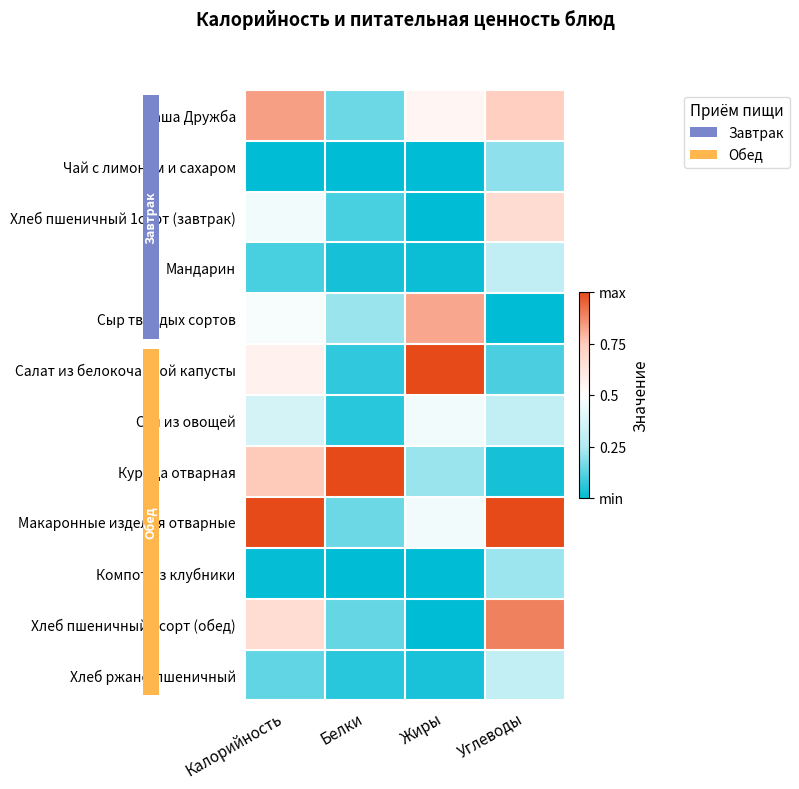

Which has a higher value, Калорийность or Жиры?

Калорийность